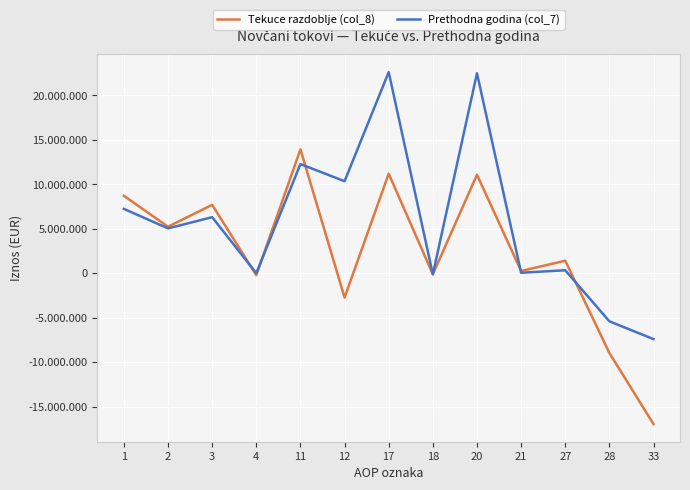

True or false: Tekuce razdoblje (col_8) and Prethodna godina (col_7) intersect in this chart.

True